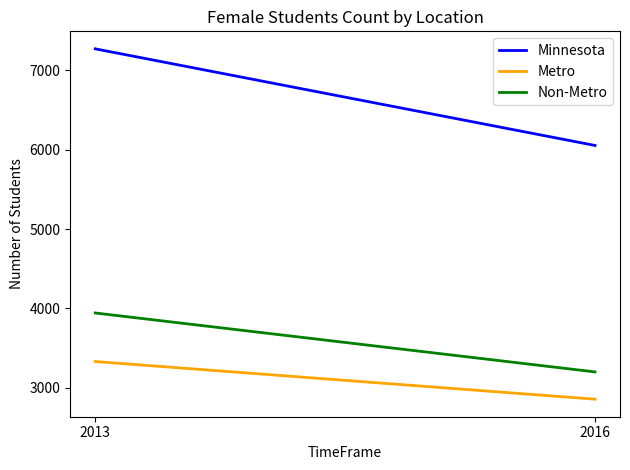

Reading left to right, extract all data points from this chart.

Minnesota: 2013=7272	2016=6054
Metro: 2013=3330	2016=2855
Non-Metro: 2013=3942	2016=3199